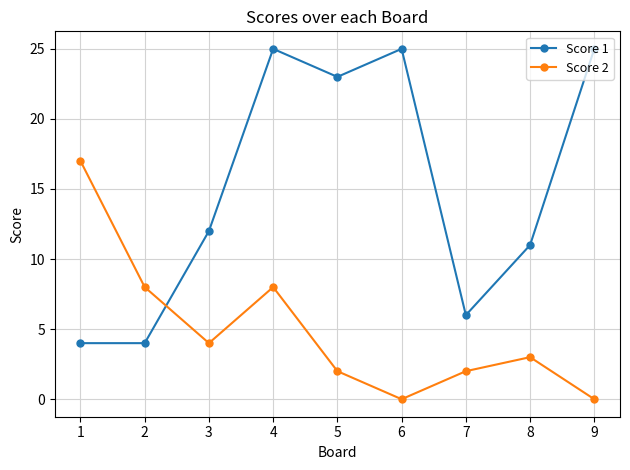

Does the chart display data point markers on the line(s)?

Yes